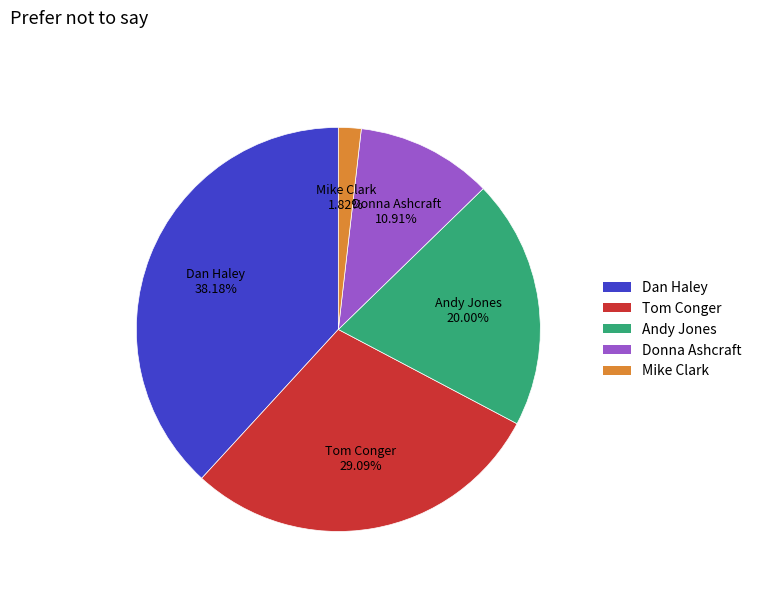

What is the smallest slice in the pie chart?

Mike Clark